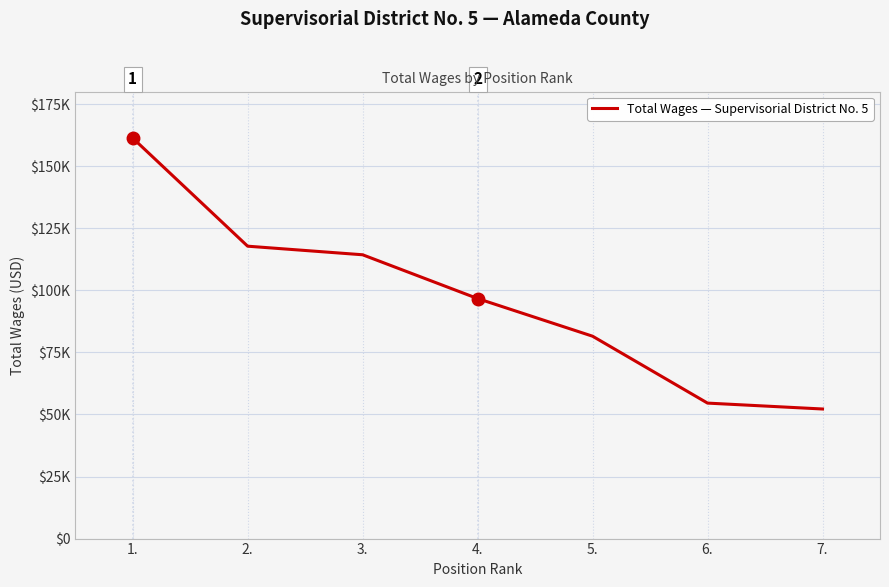

Which category has the lowest value across all series?

7.